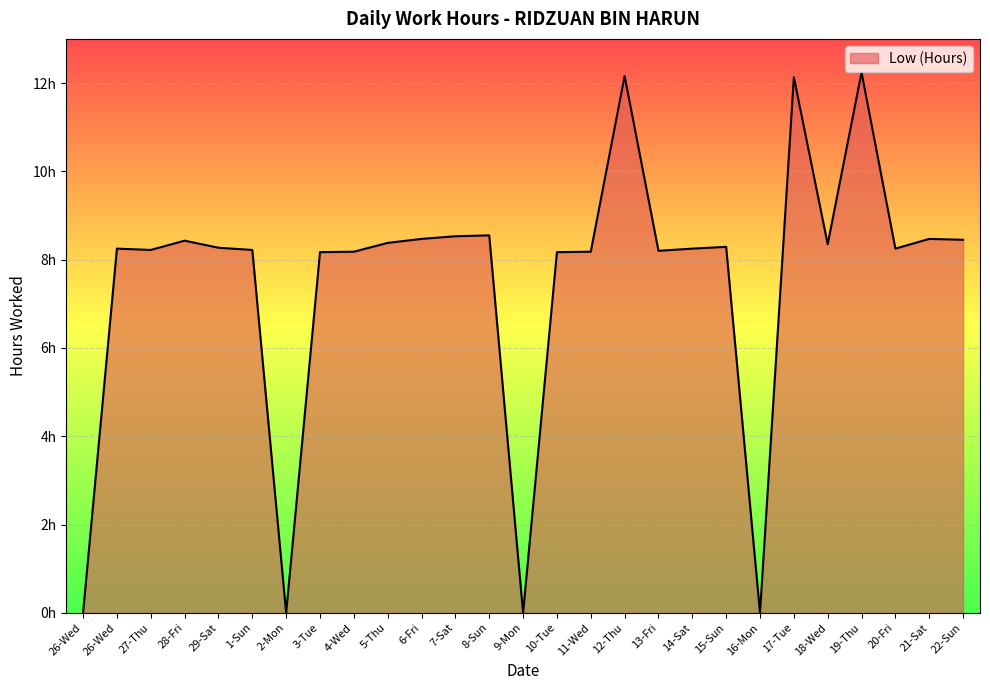

Rank the categories by value from lowest to highest.

26-Wed, 2-Mon, 9-Mon, 16-Mon, 3-Tue, 10-Tue, 4-Wed, 11-Wed, 13-Fri, 27-Thu, 1-Sun, 26-Wed, 14-Sat, 20-Fri, 29-Sat, 15-Sun, 18-Wed, 5-Thu, 28-Fri, 22-Sun, 6-Fri, 21-Sat, 7-Sat, 8-Sun, 17-Tue, 12-Thu, 19-Thu